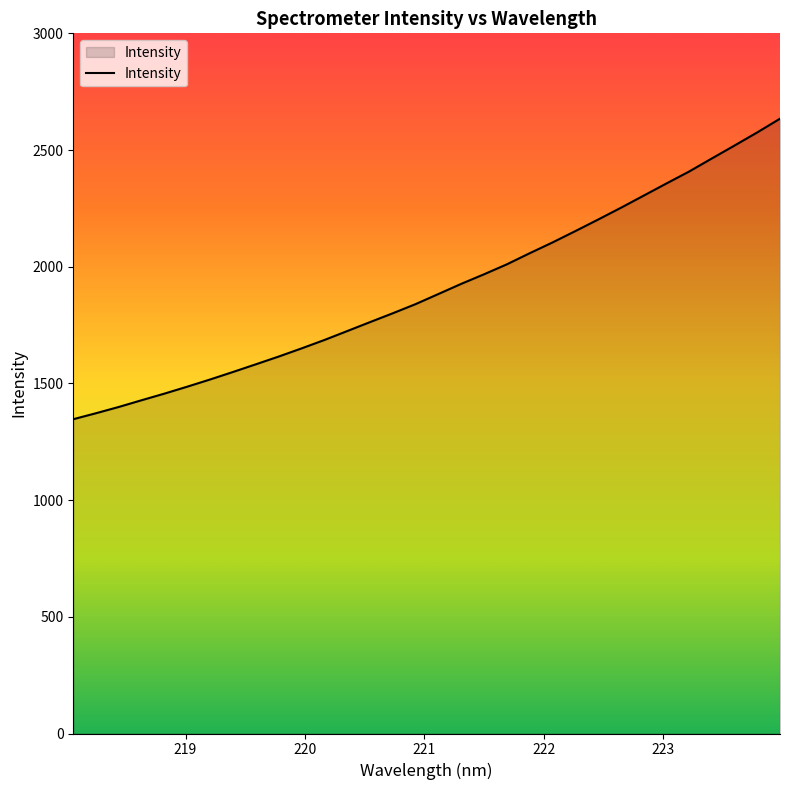

What is the difference between the maximum and minimum values?

1287.7